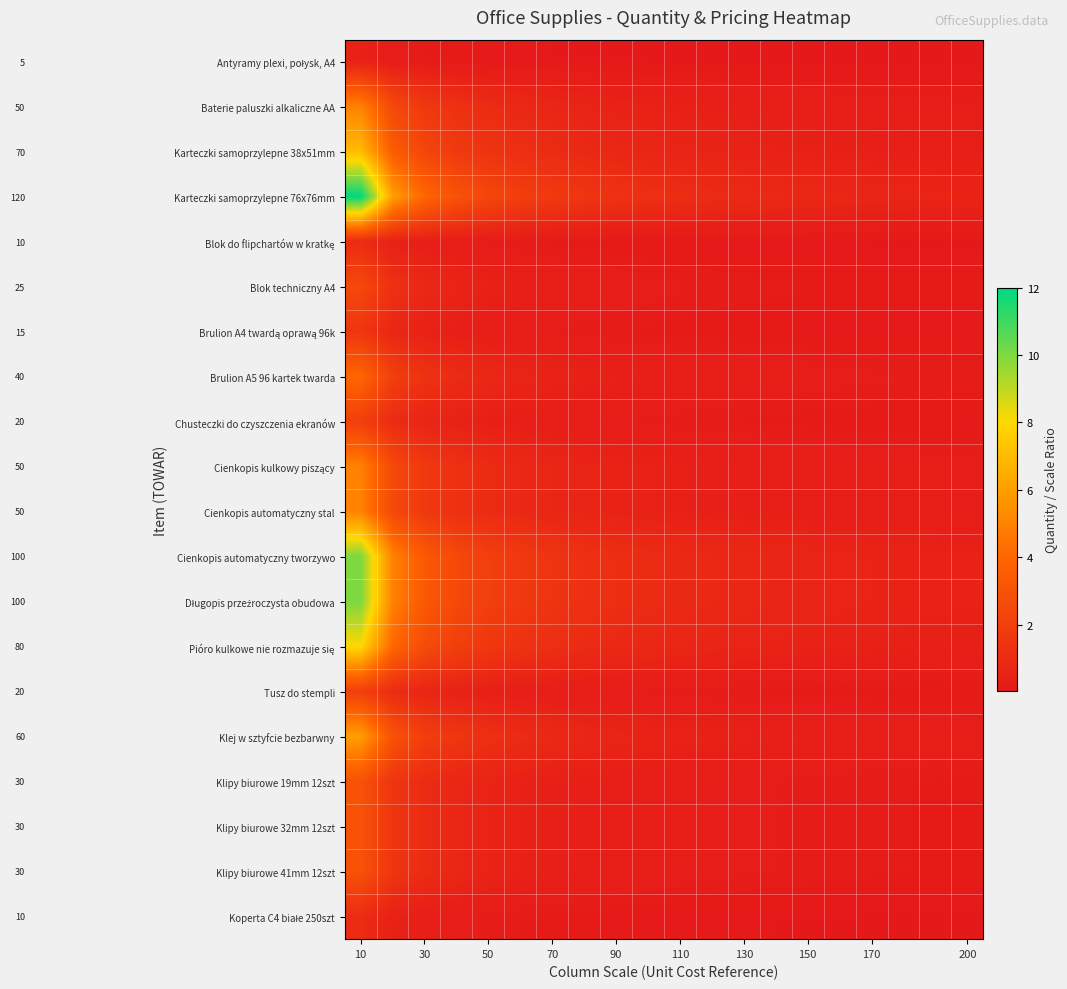

At which category does the chart reach its peak across all series?

10